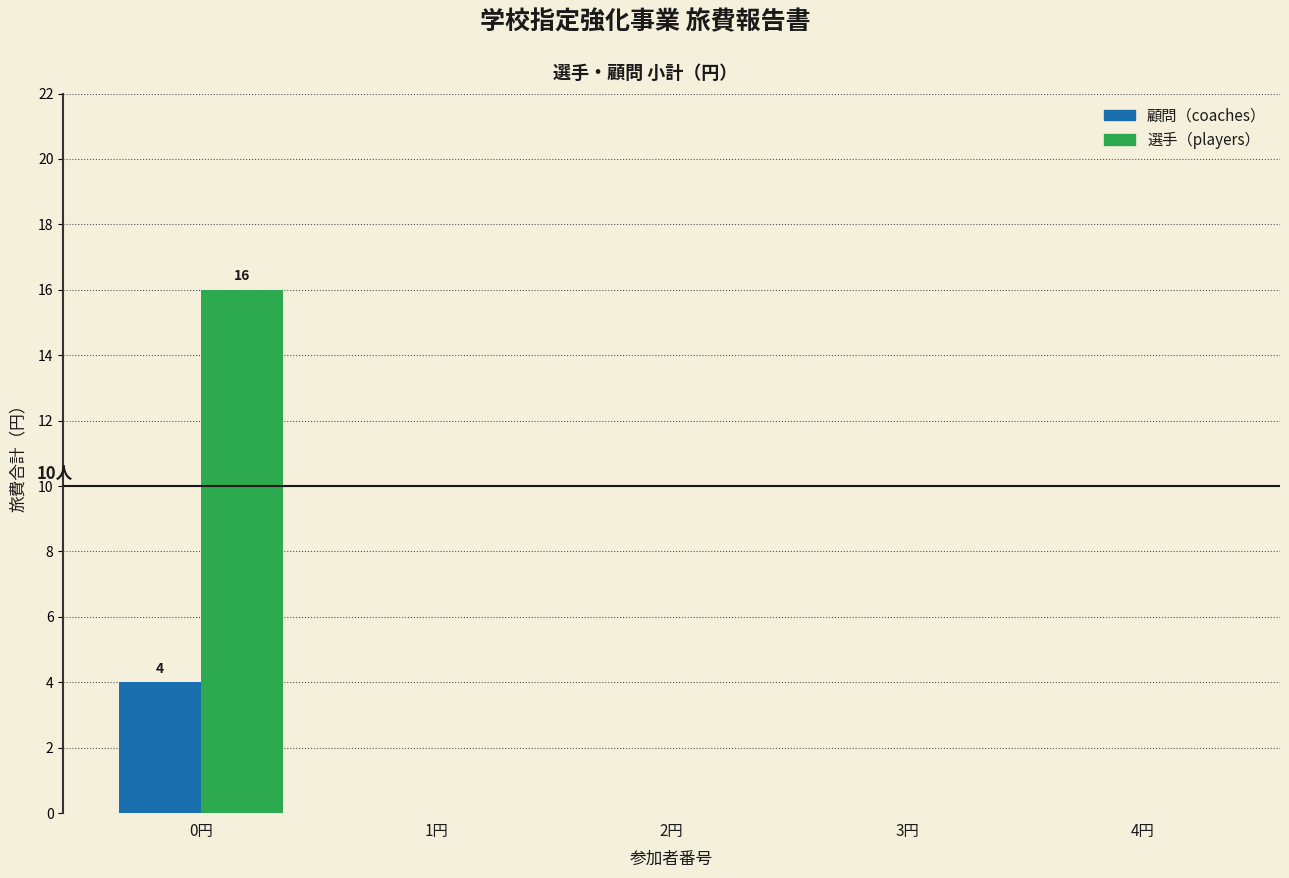

In the 選手（players） series, which range on the x-axis has the tallest bar?

-0.5 to 0.5